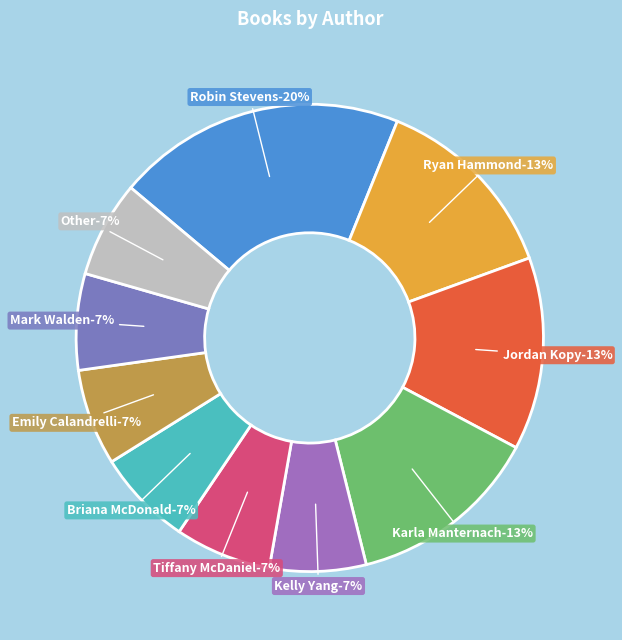

Does any single category account for the majority?

No